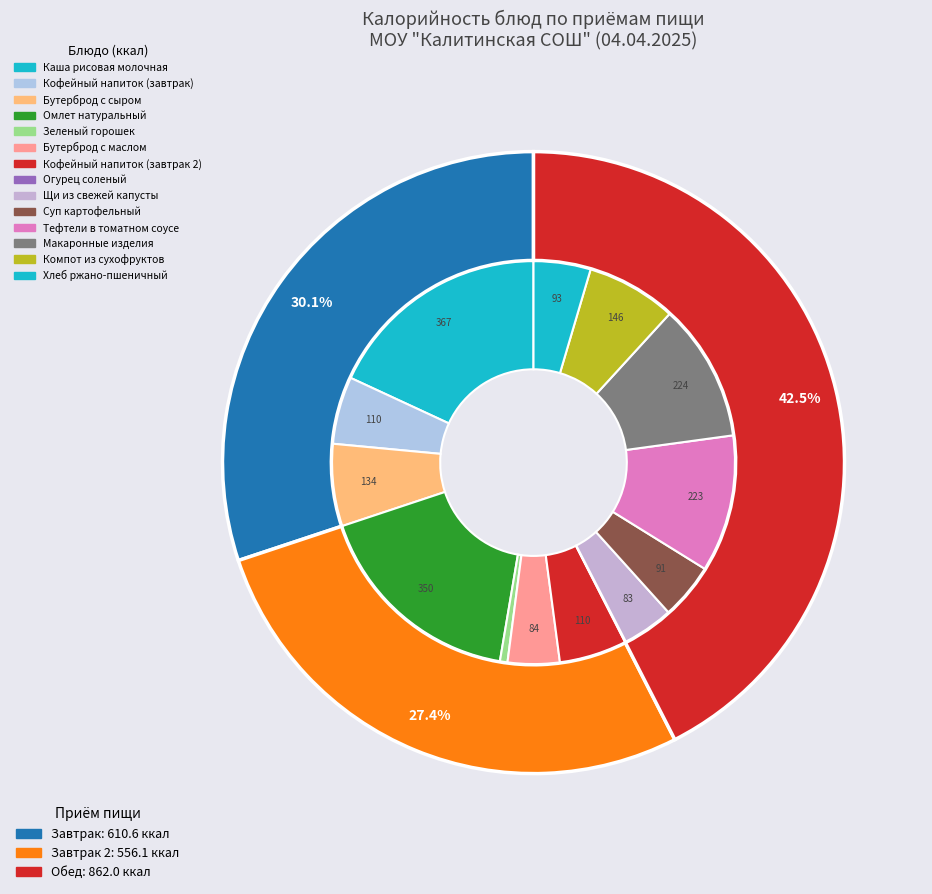

What percentage do Бутерброд с сыром and Кофейный напиток (завтрак 2) together represent?

12.0%